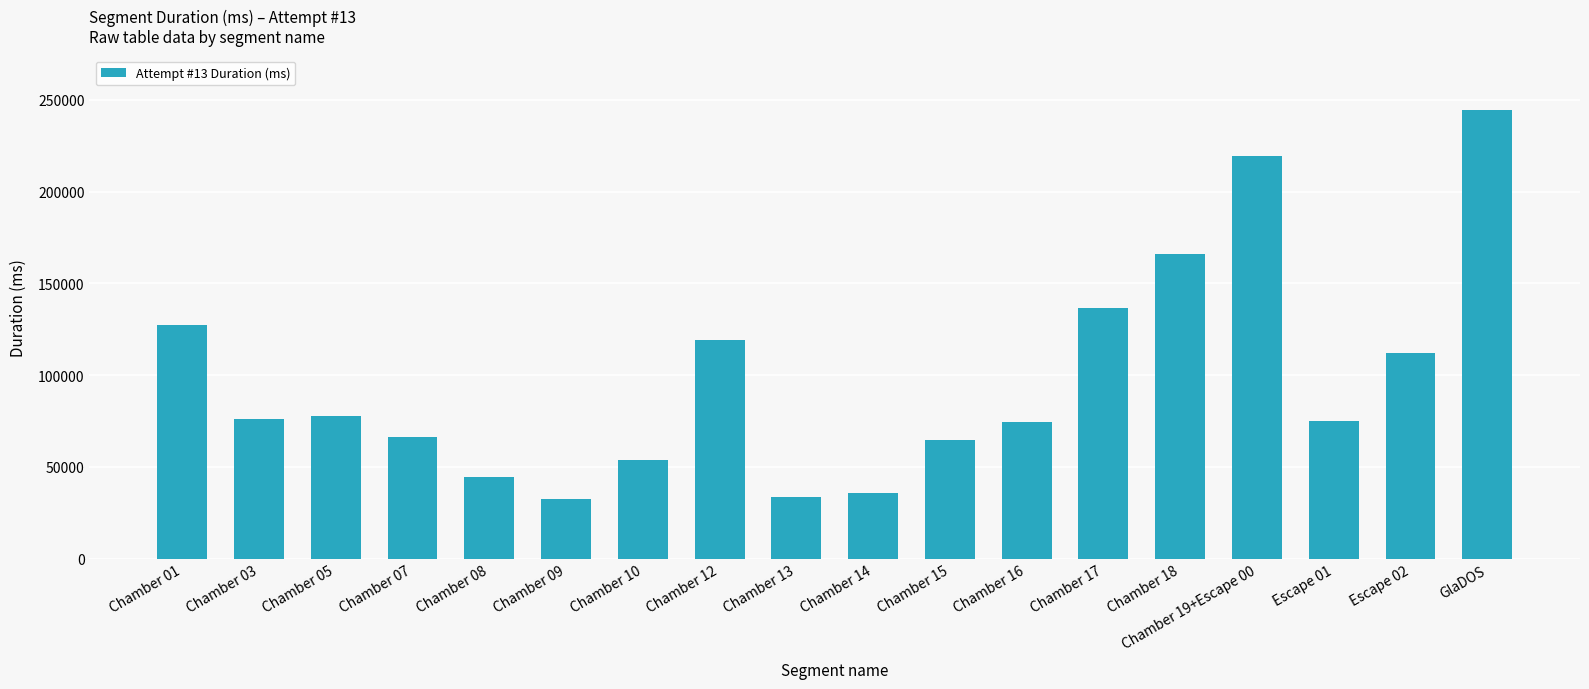

How many data points are less than 75894?

9